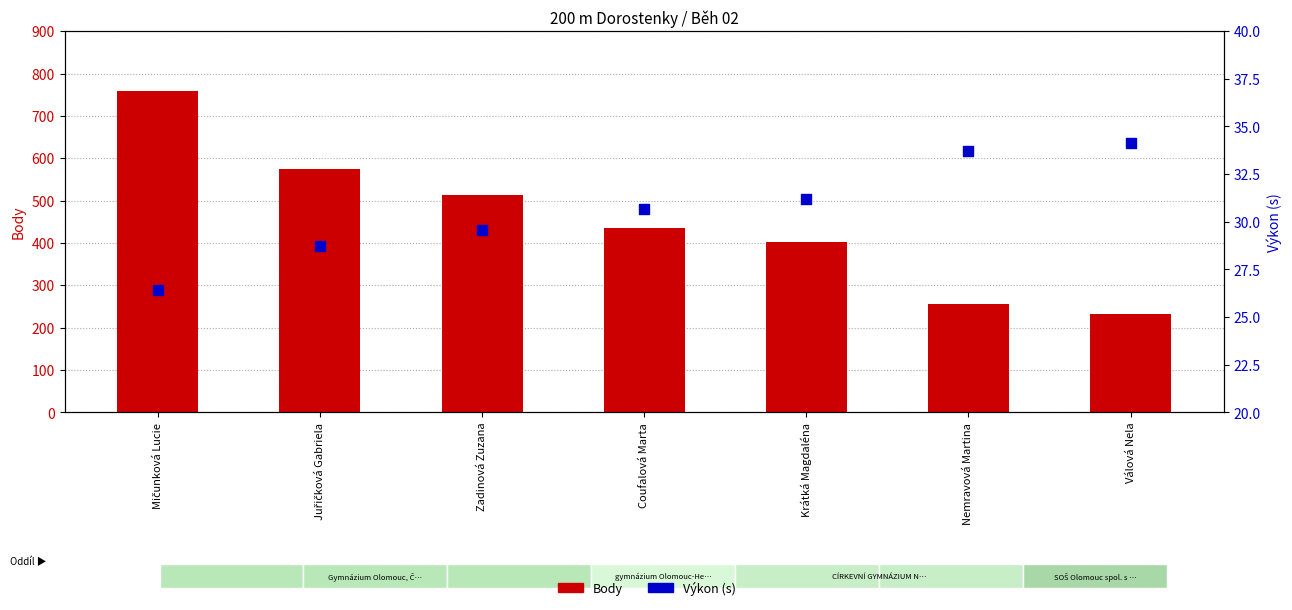

What are all the series names shown in the legend?

Body, Výkon (s)